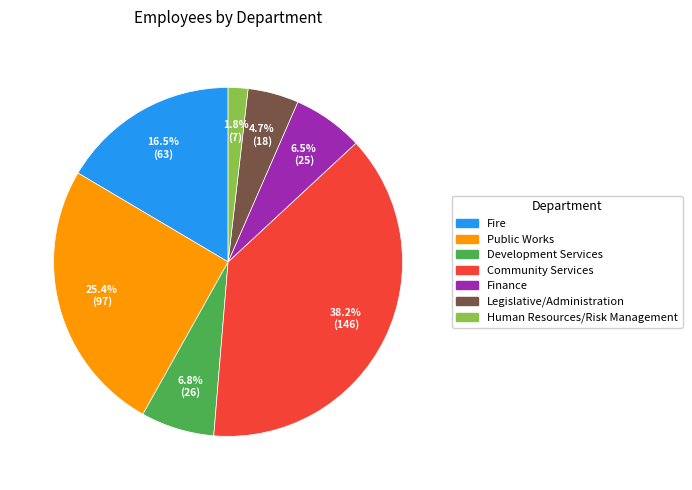

Between Fire and Development Services, which is larger?

Fire